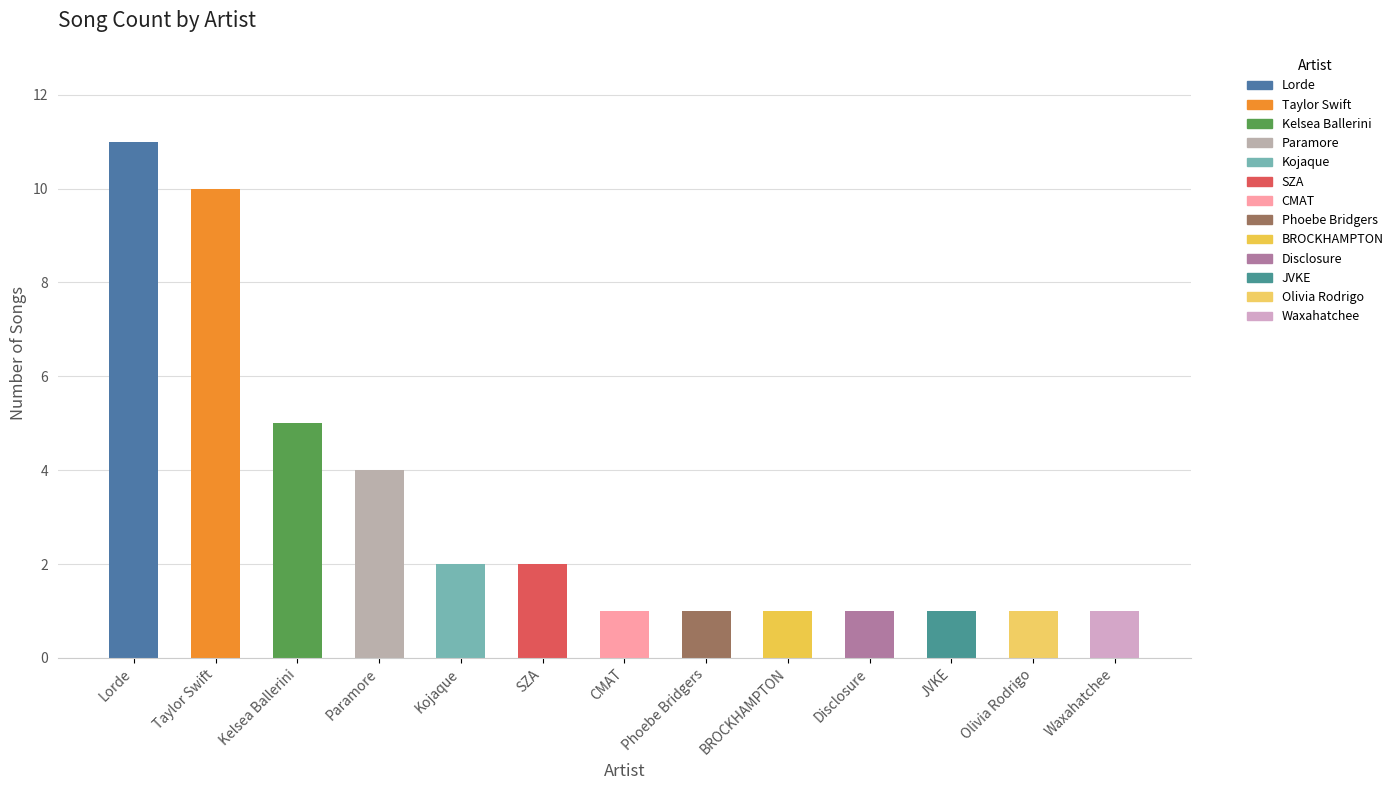

What is the difference between the maximum and minimum values?

10